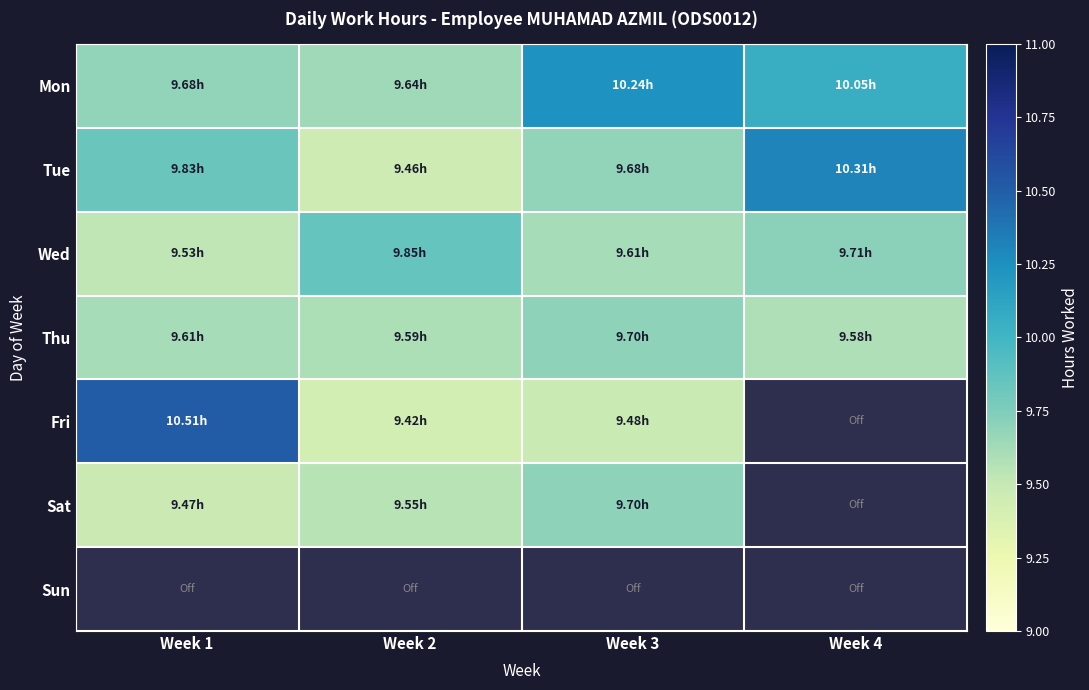

How many categories are shown in the chart?

4